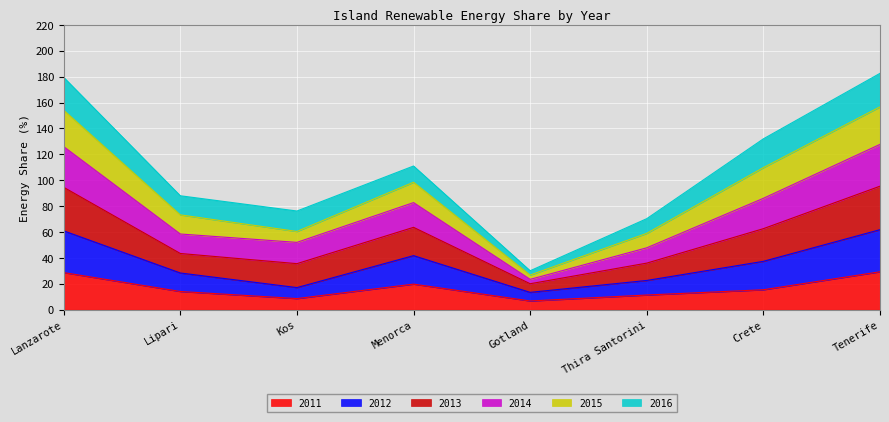

What is the total value across all series at Tenerife?

182.5